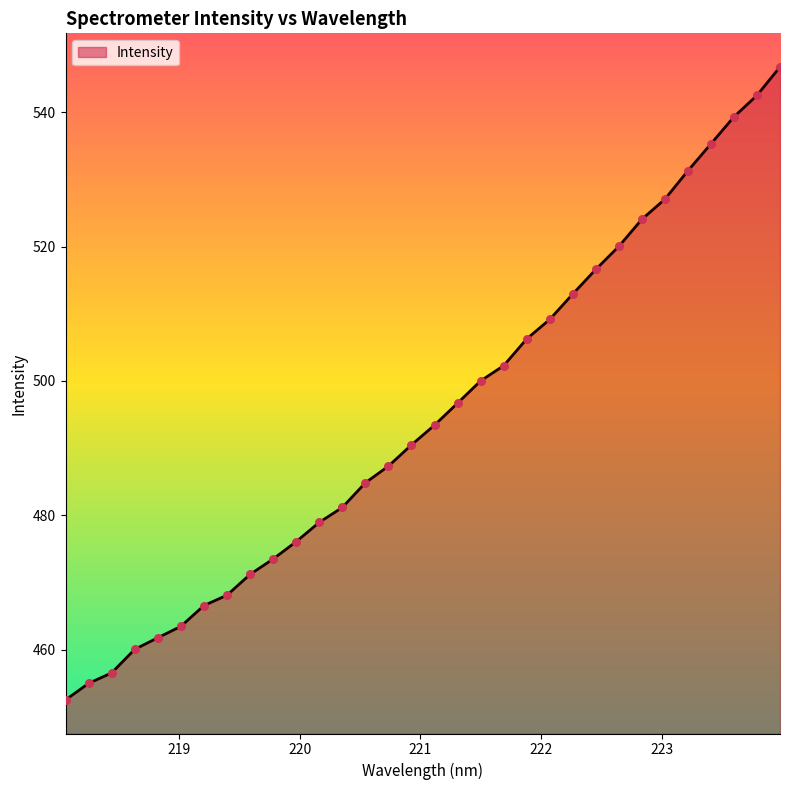

What is the difference between the maximum and minimum values?

94.2